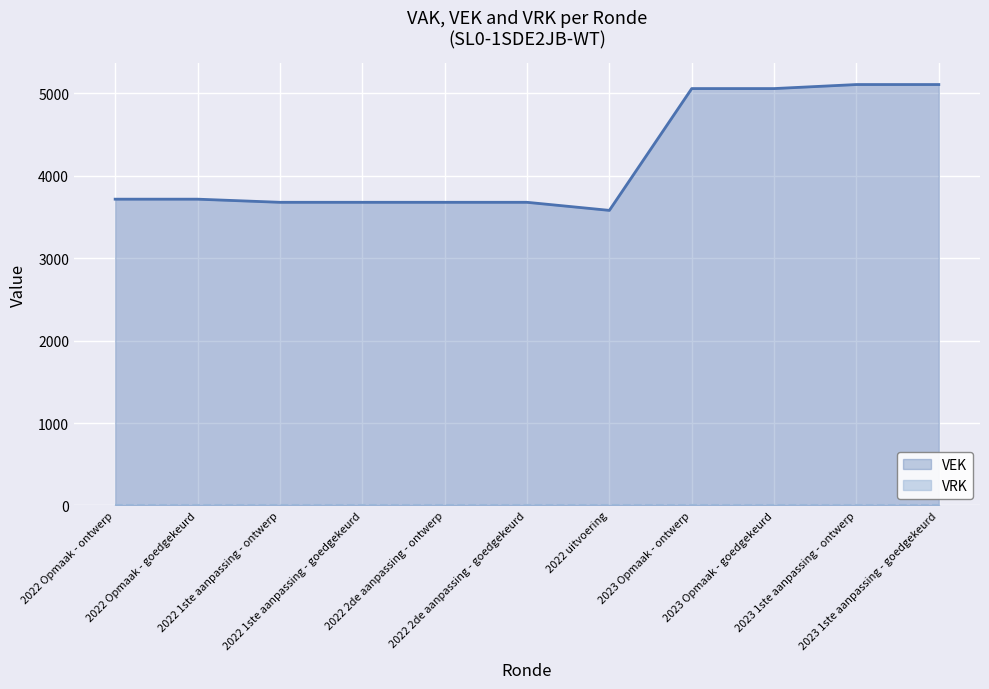

How many lines are shown in the chart?

2